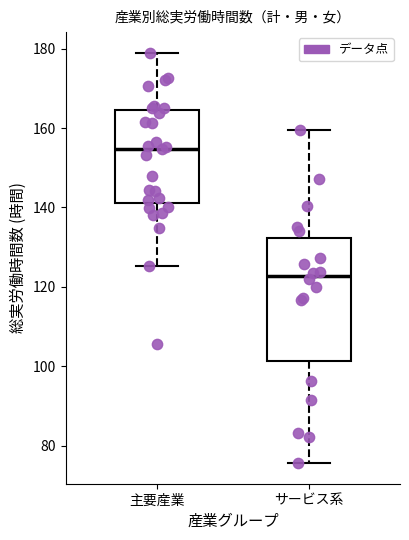

Which box is the tallest, from its lower edge to its upper edge?

サービス系